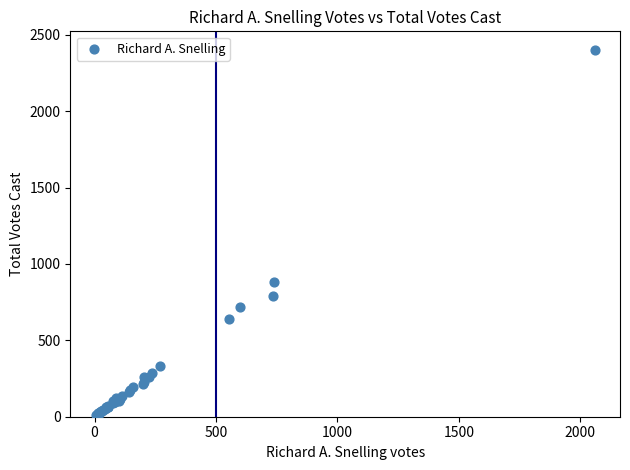

What Y value in the scatter plot is closest to 1207?

882